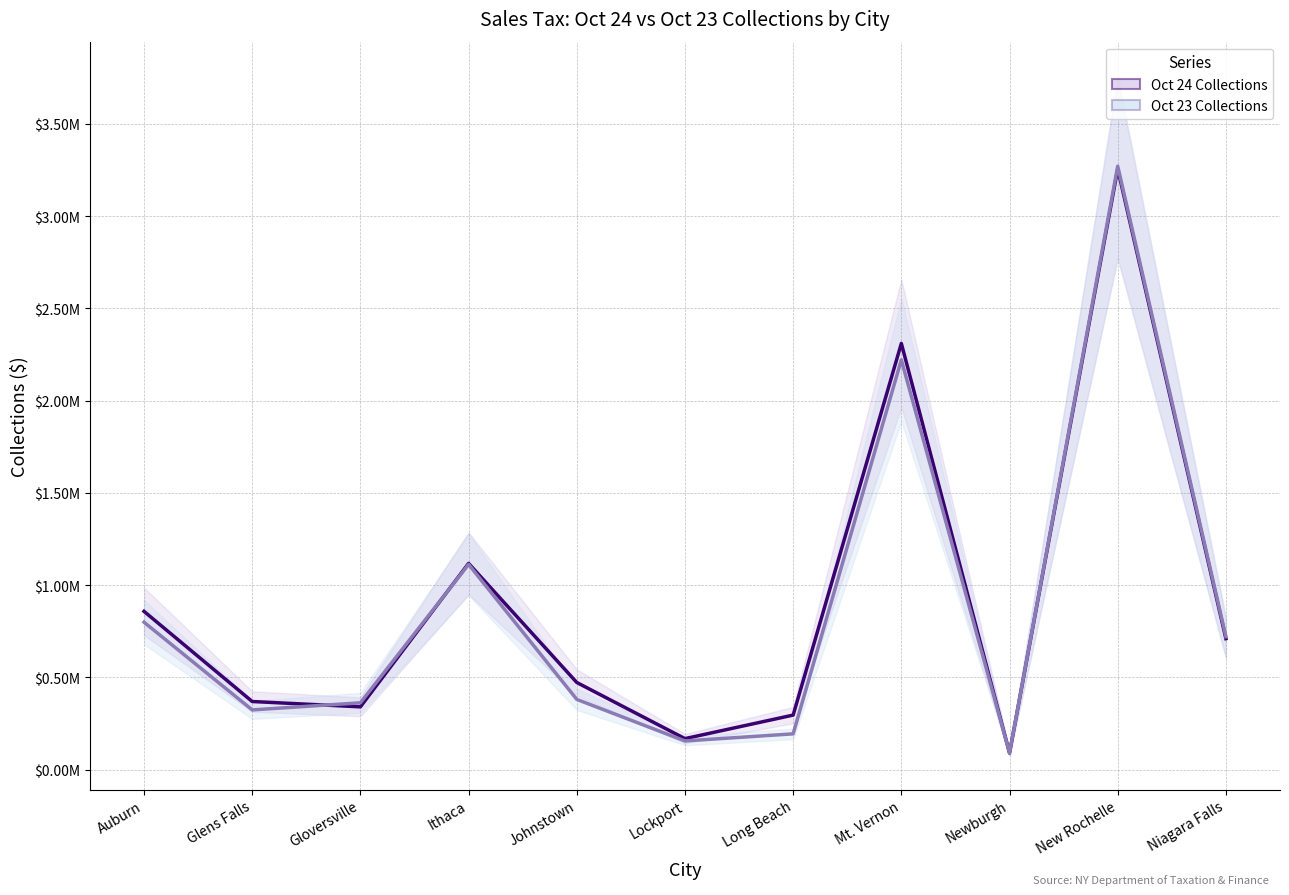

At which category is the sum across all series the highest?

New Rochelle